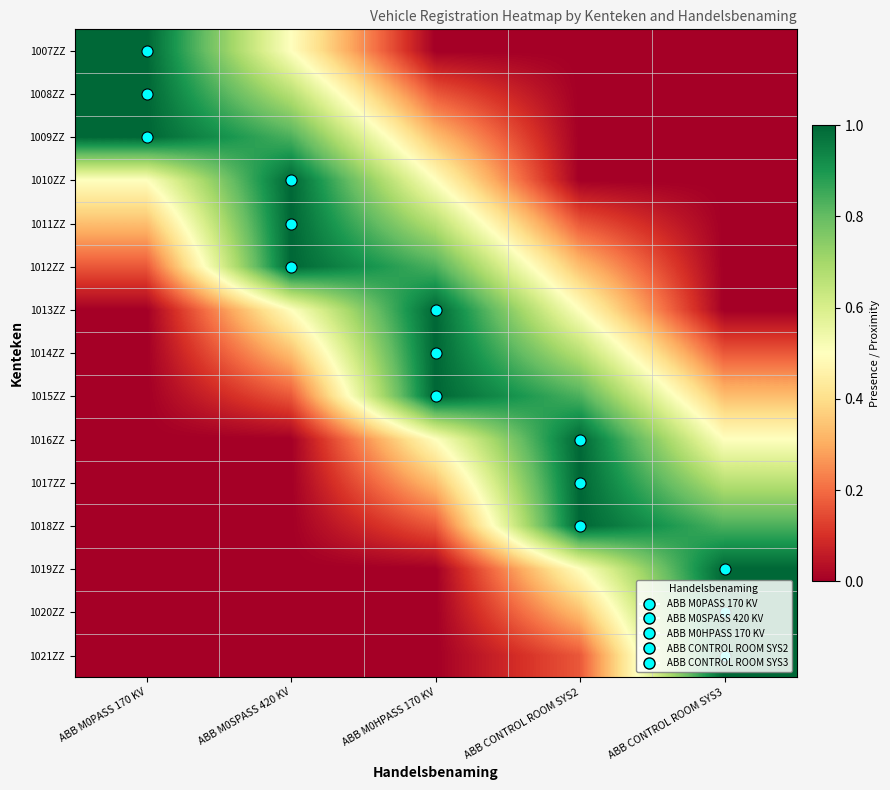

Reading left to right, list all the values displayed in this chart.

1007ZZ: ABB M0PASS 170 KV=1.0	ABB M0SPASS 420 KV=0.5	ABB M0HPASS 170 KV=0.0	ABB CONTROL ROOM SYS2=0.0	ABB CONTROL ROOM SYS3=0.0
1008ZZ: ABB M0PASS 170 KV=1.0	ABB M0SPASS 420 KV=0.7	ABB M0HPASS 170 KV=0.2	ABB CONTROL ROOM SYS2=0.0	ABB CONTROL ROOM SYS3=0.0
1009ZZ: ABB M0PASS 170 KV=1.0	ABB M0SPASS 420 KV=0.8	ABB M0HPASS 170 KV=0.3	ABB CONTROL ROOM SYS2=0.0	ABB CONTROL ROOM SYS3=0.0
1010ZZ: ABB M0PASS 170 KV=0.5	ABB M0SPASS 420 KV=1.0	ABB M0HPASS 170 KV=0.5	ABB CONTROL ROOM SYS2=0.0	ABB CONTROL ROOM SYS3=0.0
1011ZZ: ABB M0PASS 170 KV=0.3	ABB M0SPASS 420 KV=1.0	ABB M0HPASS 170 KV=0.7	ABB CONTROL ROOM SYS2=0.2	ABB CONTROL ROOM SYS3=0.0
1012ZZ: ABB M0PASS 170 KV=0.2	ABB M0SPASS 420 KV=1.0	ABB M0HPASS 170 KV=0.8	ABB CONTROL ROOM SYS2=0.3	ABB CONTROL ROOM SYS3=0.0
1013ZZ: ABB M0PASS 170 KV=0.0	ABB M0SPASS 420 KV=0.5	ABB M0HPASS 170 KV=1.0	ABB CONTROL ROOM SYS2=0.5	ABB CONTROL ROOM SYS3=0.0
1014ZZ: ABB M0PASS 170 KV=0.0	ABB M0SPASS 420 KV=0.3	ABB M0HPASS 170 KV=1.0	ABB CONTROL ROOM SYS2=0.7	ABB CONTROL ROOM SYS3=0.2
1015ZZ: ABB M0PASS 170 KV=0.0	ABB M0SPASS 420 KV=0.2	ABB M0HPASS 170 KV=1.0	ABB CONTROL ROOM SYS2=0.8	ABB CONTROL ROOM SYS3=0.3
1016ZZ: ABB M0PASS 170 KV=0.0	ABB M0SPASS 420 KV=0.0	ABB M0HPASS 170 KV=0.5	ABB CONTROL ROOM SYS2=1.0	ABB CONTROL ROOM SYS3=0.5
1017ZZ: ABB M0PASS 170 KV=0.0	ABB M0SPASS 420 KV=0.0	ABB M0HPASS 170 KV=0.3	ABB CONTROL ROOM SYS2=1.0	ABB CONTROL ROOM SYS3=0.7
1018ZZ: ABB M0PASS 170 KV=0.0	ABB M0SPASS 420 KV=0.0	ABB M0HPASS 170 KV=0.2	ABB CONTROL ROOM SYS2=1.0	ABB CONTROL ROOM SYS3=0.8
1019ZZ: ABB M0PASS 170 KV=0.0	ABB M0SPASS 420 KV=0.0	ABB M0HPASS 170 KV=0.0	ABB CONTROL ROOM SYS2=0.5	ABB CONTROL ROOM SYS3=1.0
1020ZZ: ABB M0PASS 170 KV=0.0	ABB M0SPASS 420 KV=0.0	ABB M0HPASS 170 KV=0.0	ABB CONTROL ROOM SYS2=0.3	ABB CONTROL ROOM SYS3=1.0
1021ZZ: ABB M0PASS 170 KV=0.0	ABB M0SPASS 420 KV=0.0	ABB M0HPASS 170 KV=0.0	ABB CONTROL ROOM SYS2=0.2	ABB CONTROL ROOM SYS3=1.0